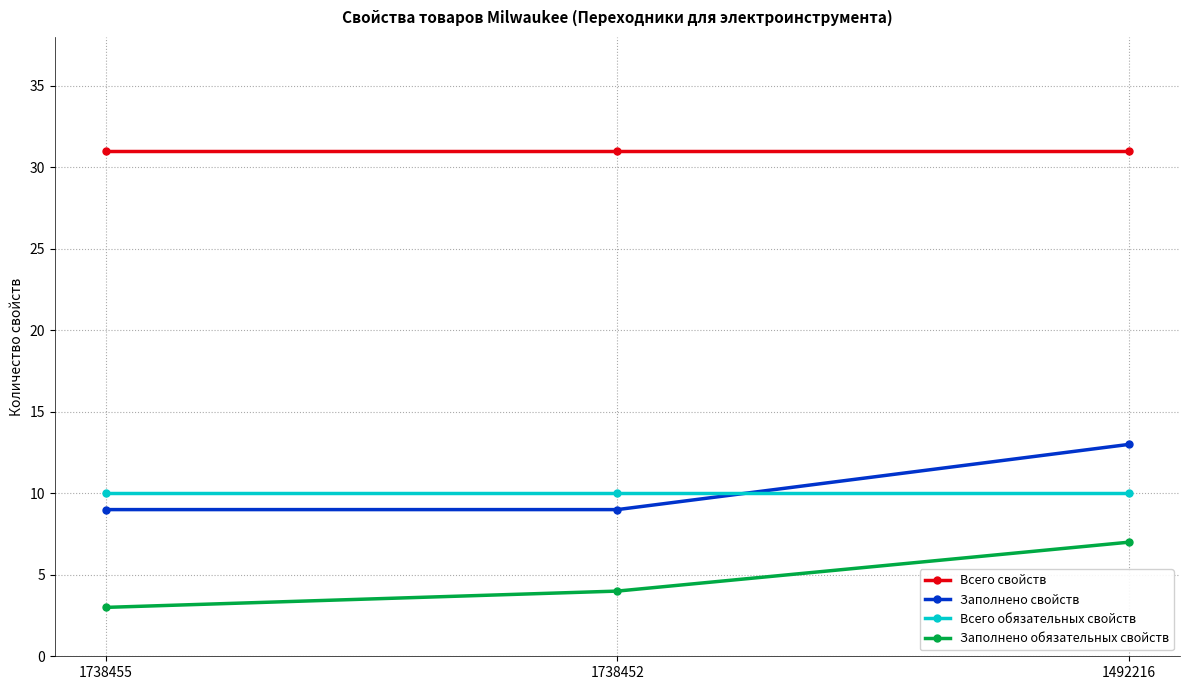

How many lines are shown in the chart?

4